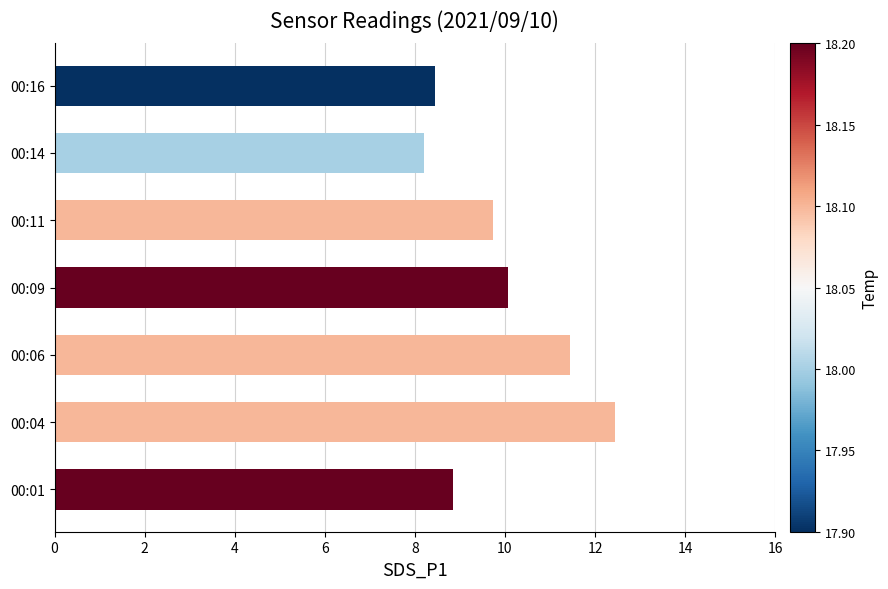

Rank the categories by value from lowest to highest.

00:14, 00:16, 00:01, 00:11, 00:09, 00:06, 00:04